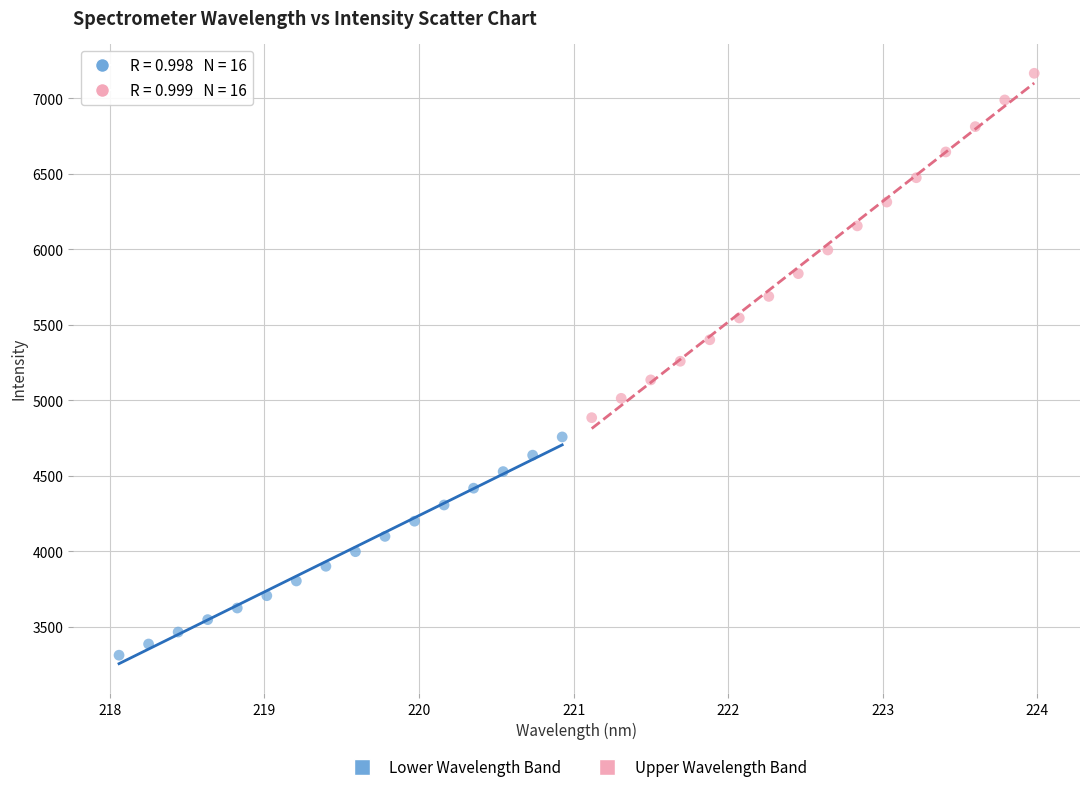

Which series contains the lowest Y value?

Lower Wavelength Band